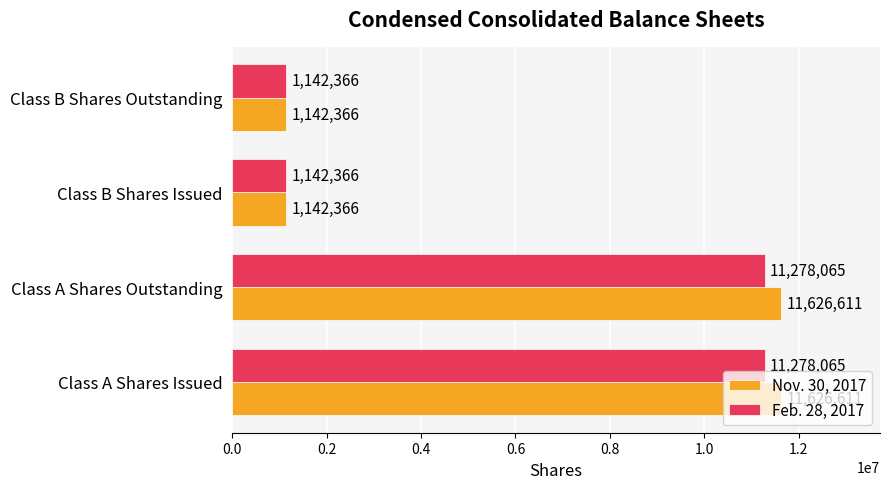

Which series has the largest range (max minus min)?

Nov. 30, 2017